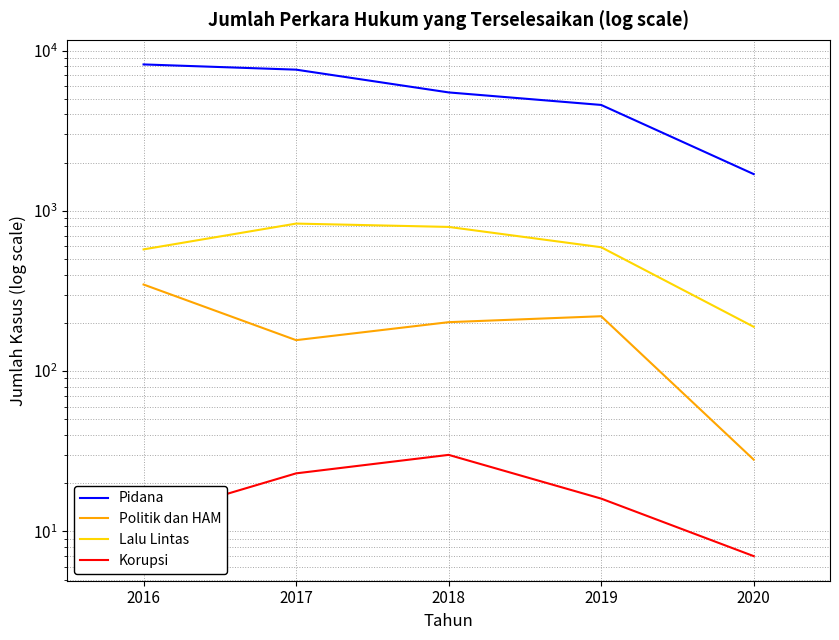

Reading right to left, transcribe all the data shown in this chart.

Pidana: 2020=1696	2019=4583	2018=5487	2017=7610	2016=8204
Politik dan HAM: 2020=28	2019=220	2018=202	2017=156	2016=347
Lalu Lintas: 2020=189	2019=593	2018=794	2017=833	2016=575
Korupsi: 2020=7	2019=16	2018=30	2017=23	2016=12